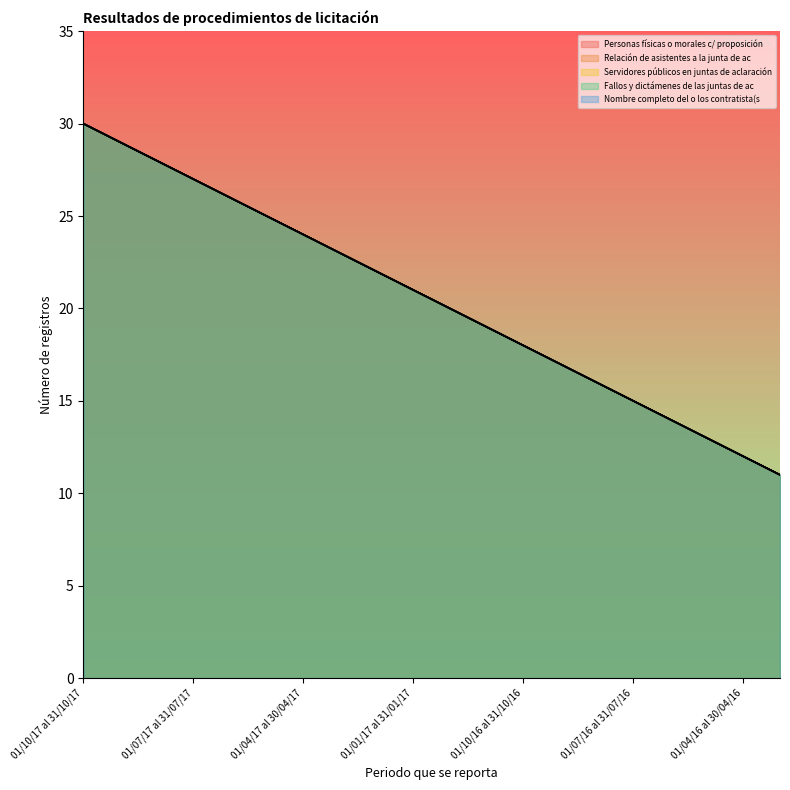

How many distinct data groups are displayed?

5